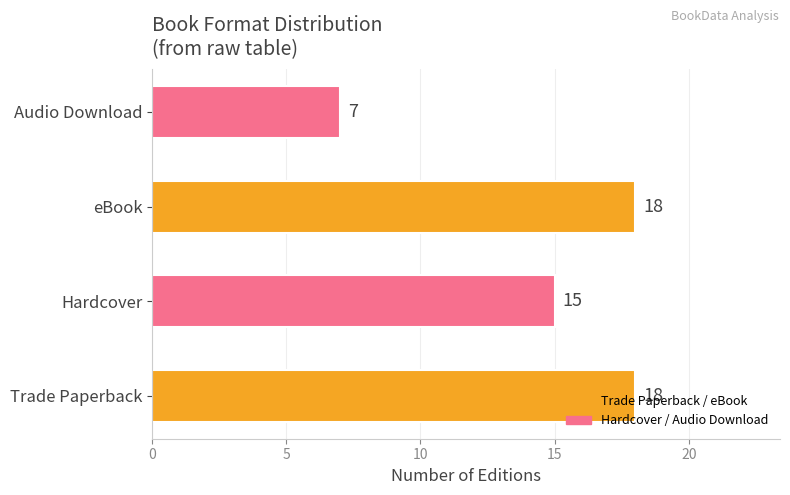

How many values are between 15 and 18?

3